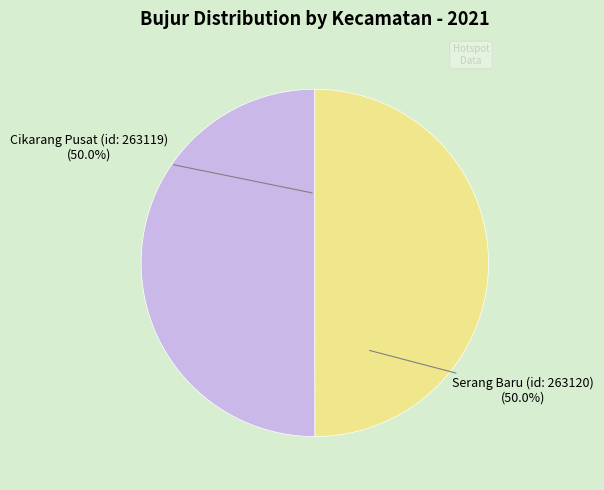

What portion of the pie excludes Cikarang Pusat (id: 263119)?

50.0%